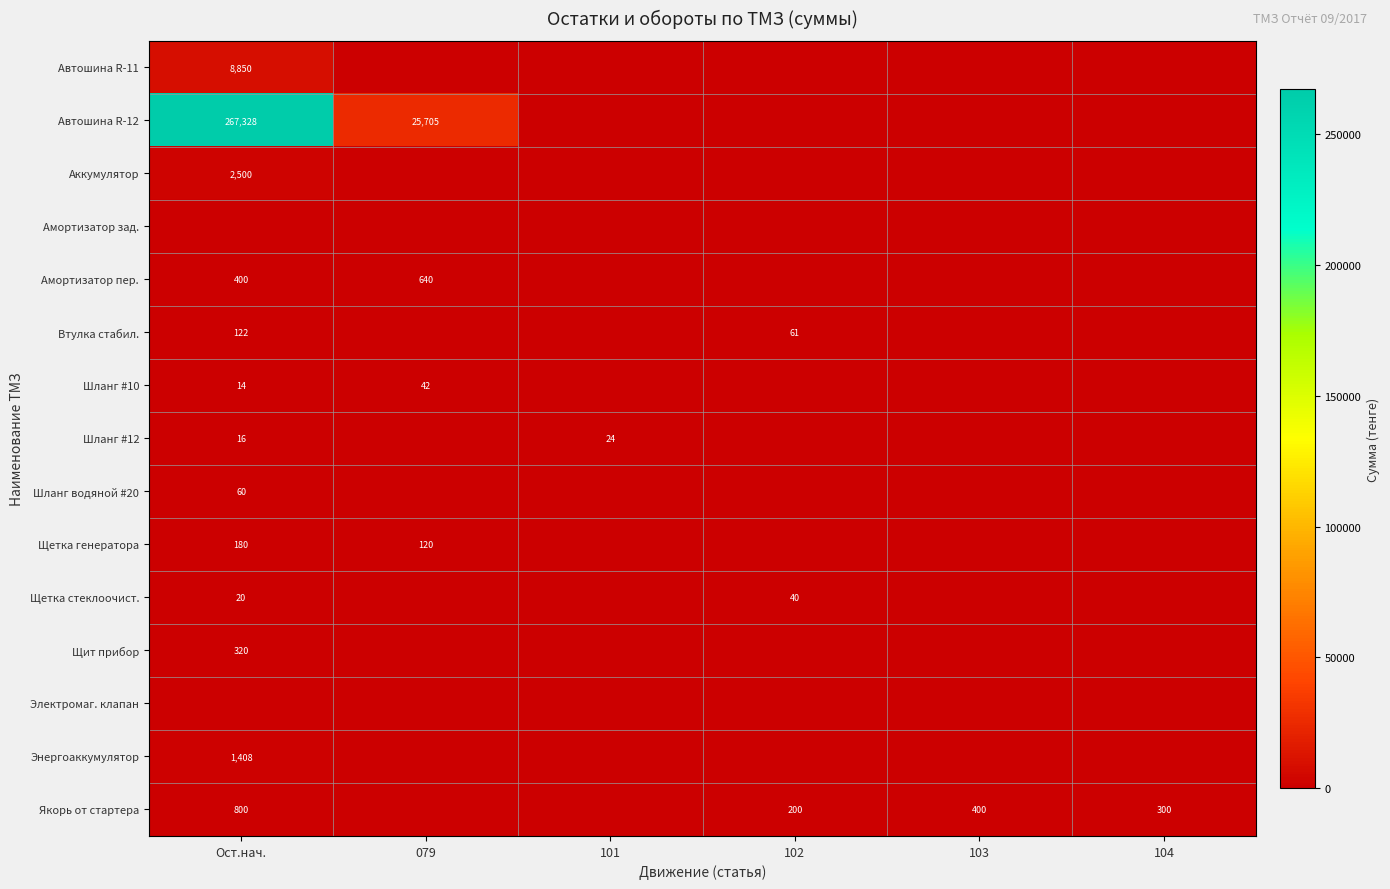

The value of Втулка стабил. at Ост.нач. is 52. True or false?

False